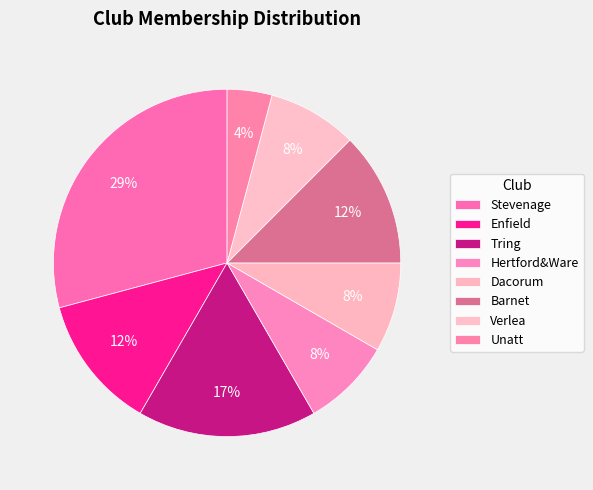

What is the largest slice in the pie chart?

Stevenage